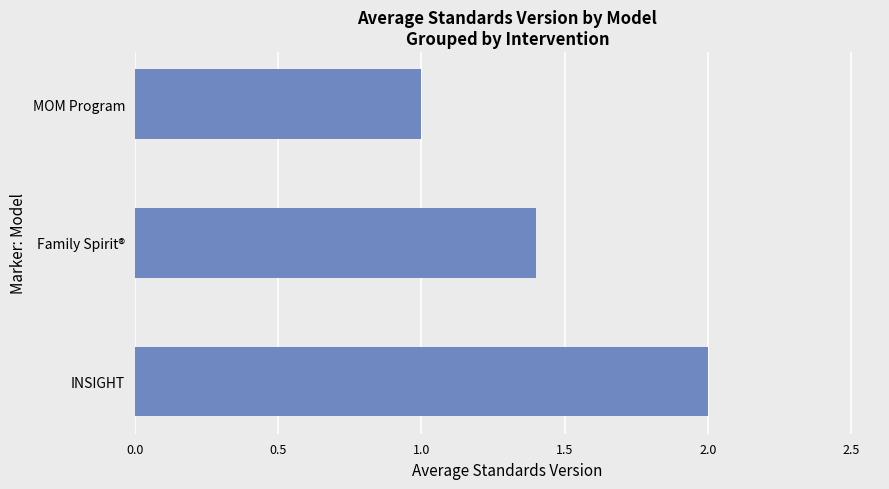

What is the average value?

1.5